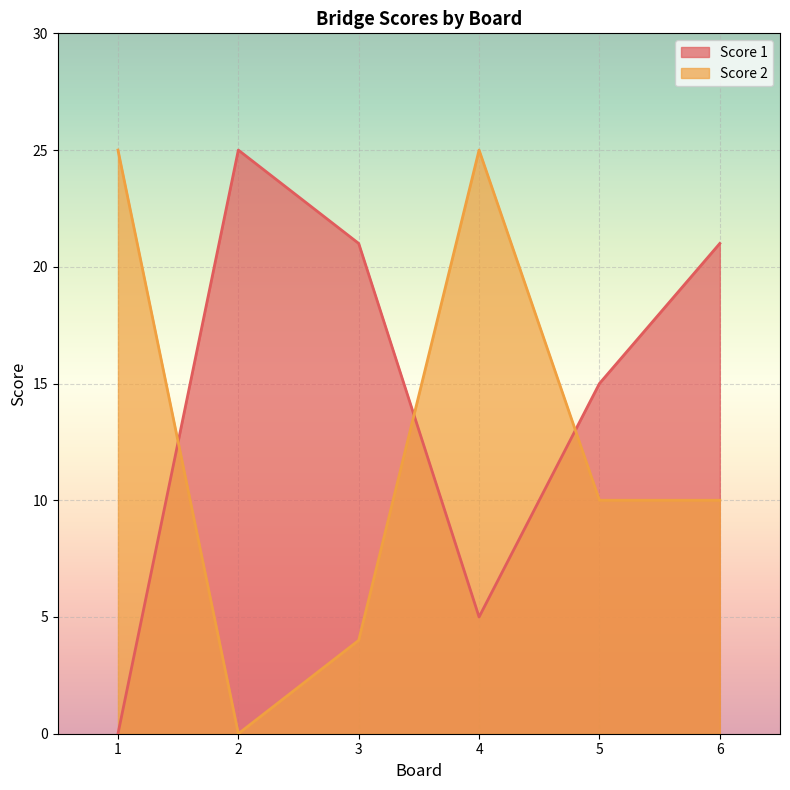

List the series in order of their peak value, lowest first.

Score 1, Score 2